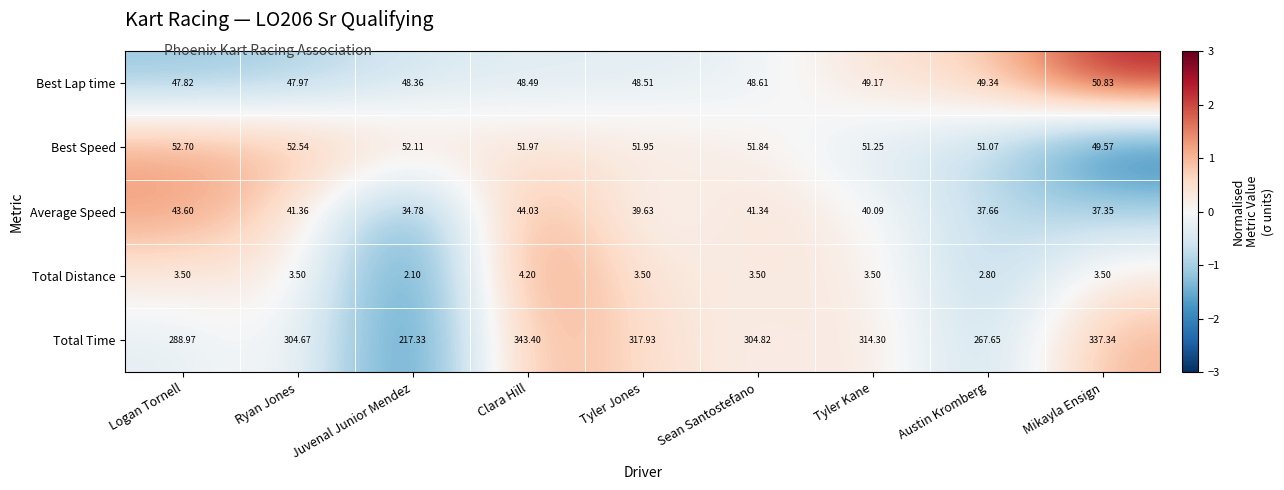

Which series has the largest total across all categories?

Total Time